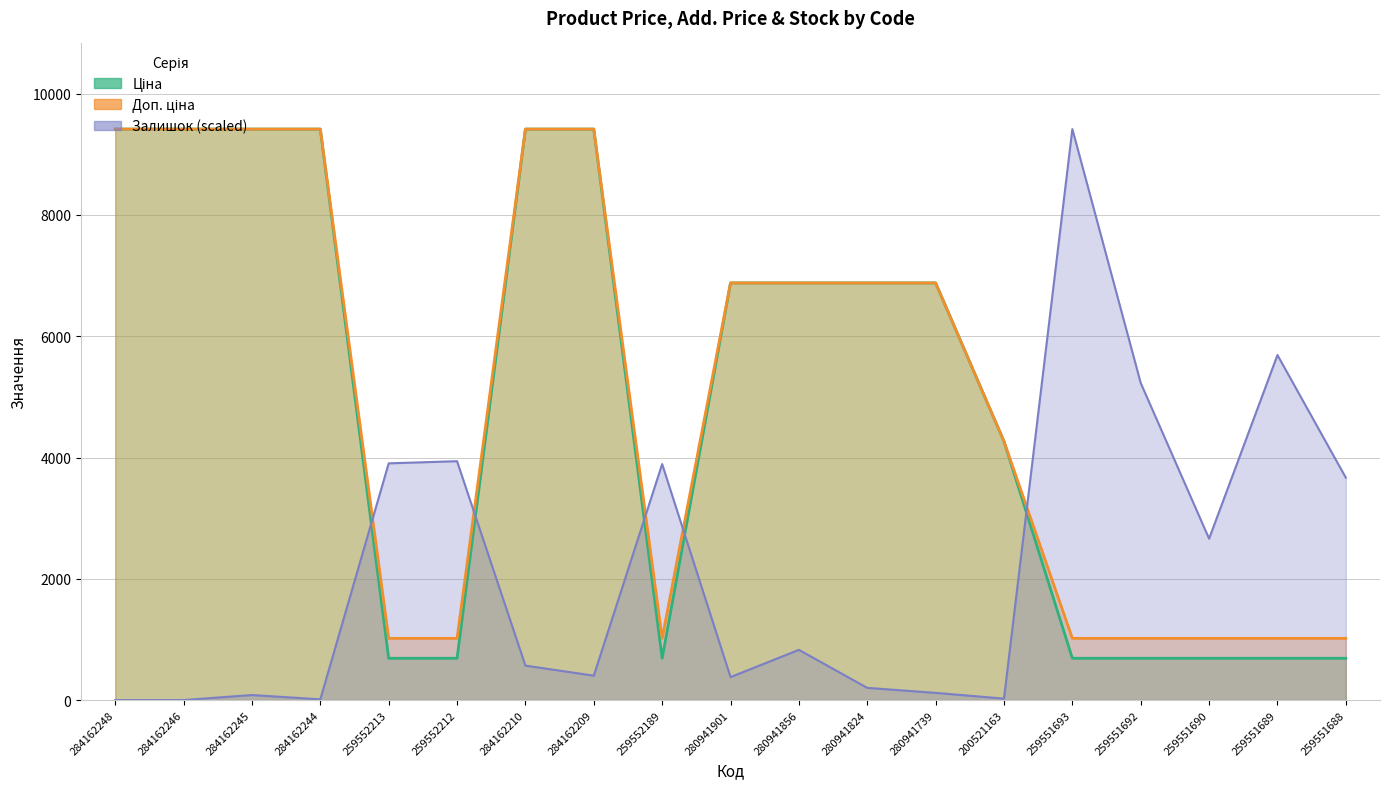

In Доп. ціна, how many points are lower than both neighbors (excluding endpoints)?

1